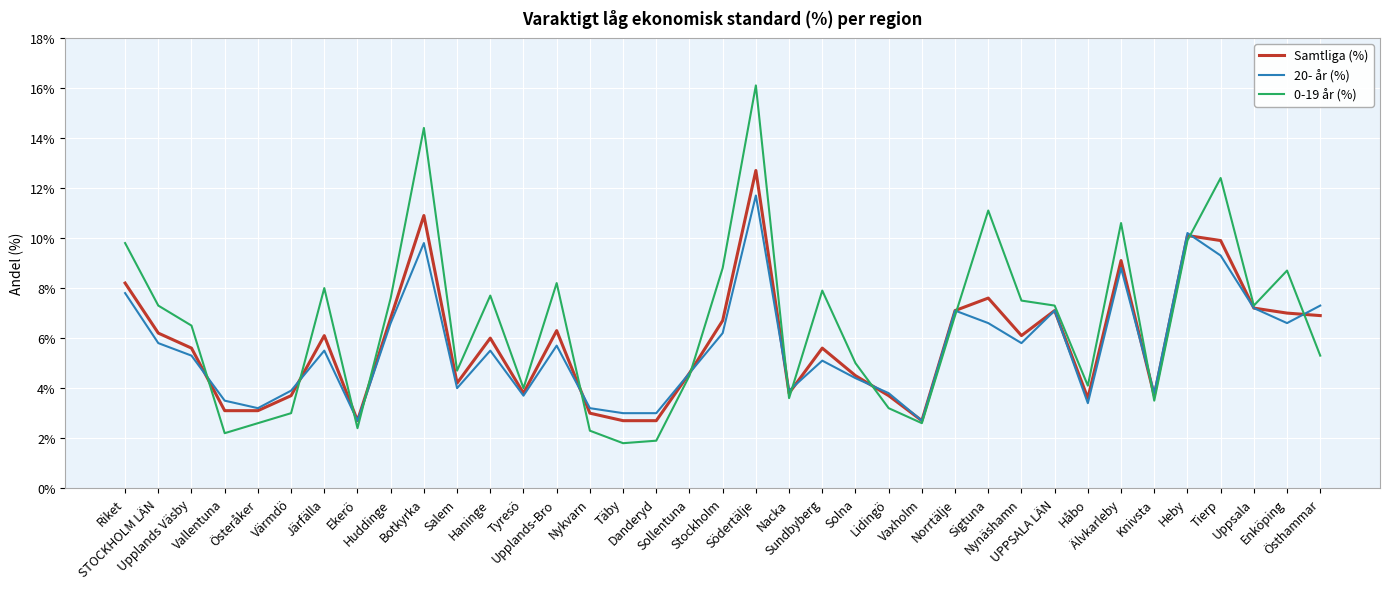

What position from the left is Södertälje?

20